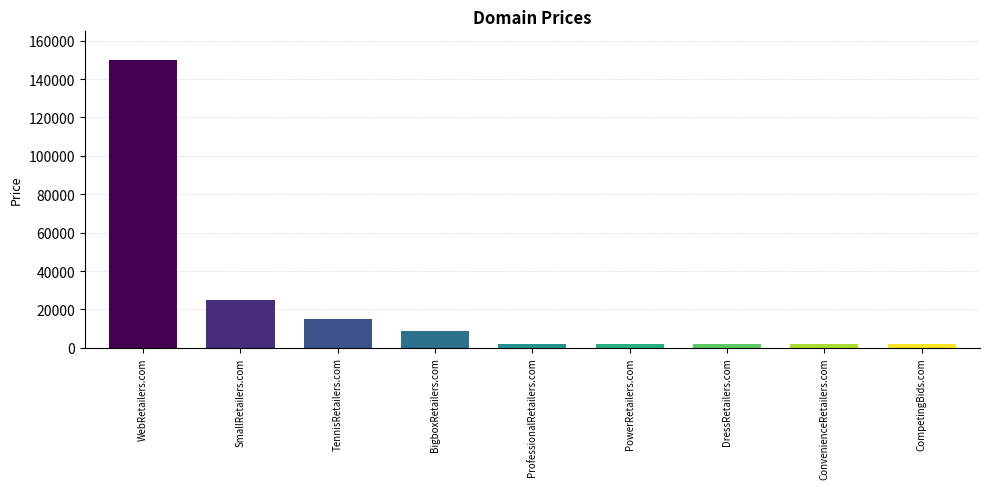

What is the greatest value displayed?

149888